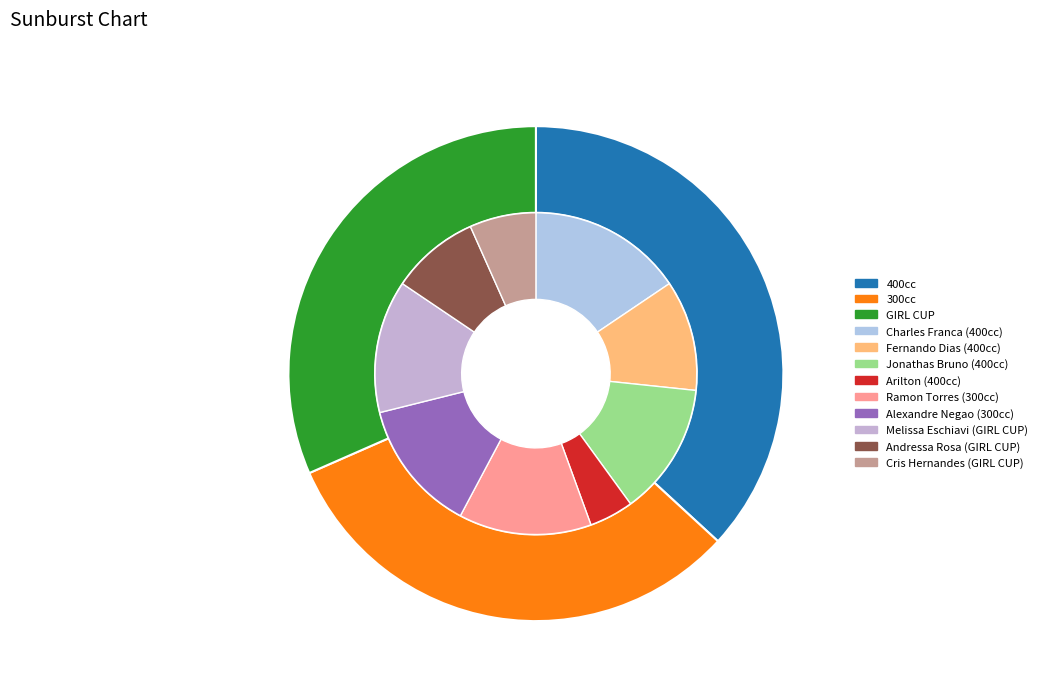

How much of the chart is everything except GIRL CUP?

68.4%